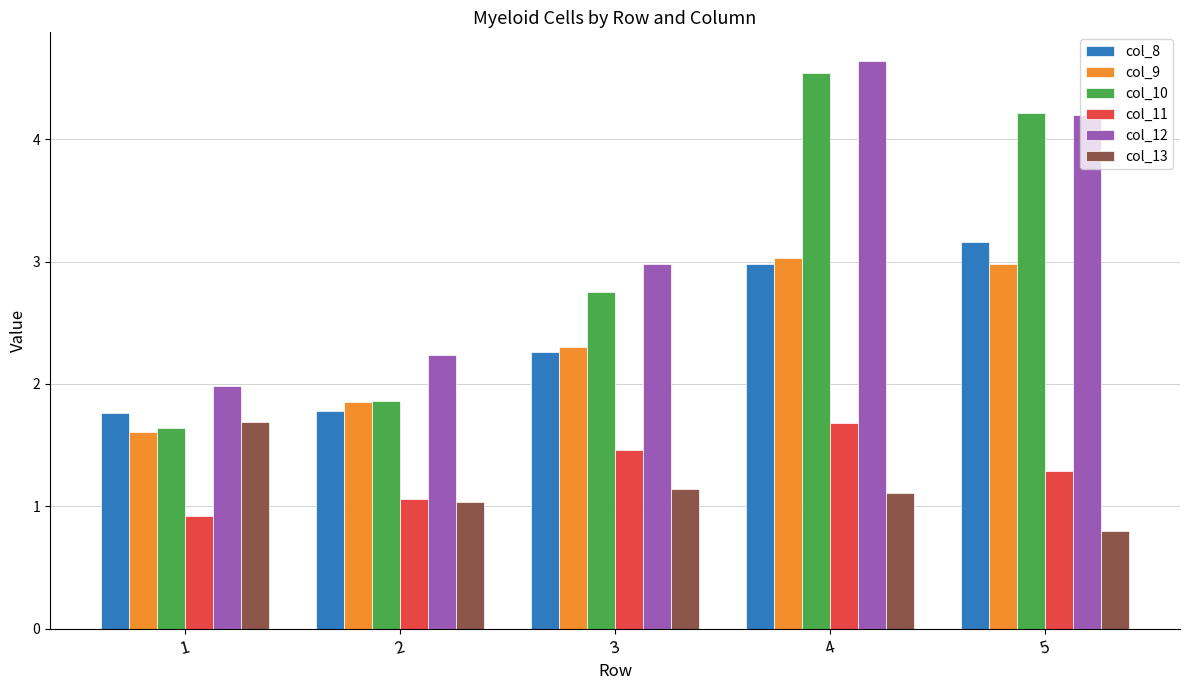

The col_9 series shows 1.6 at 1. True or false?

True